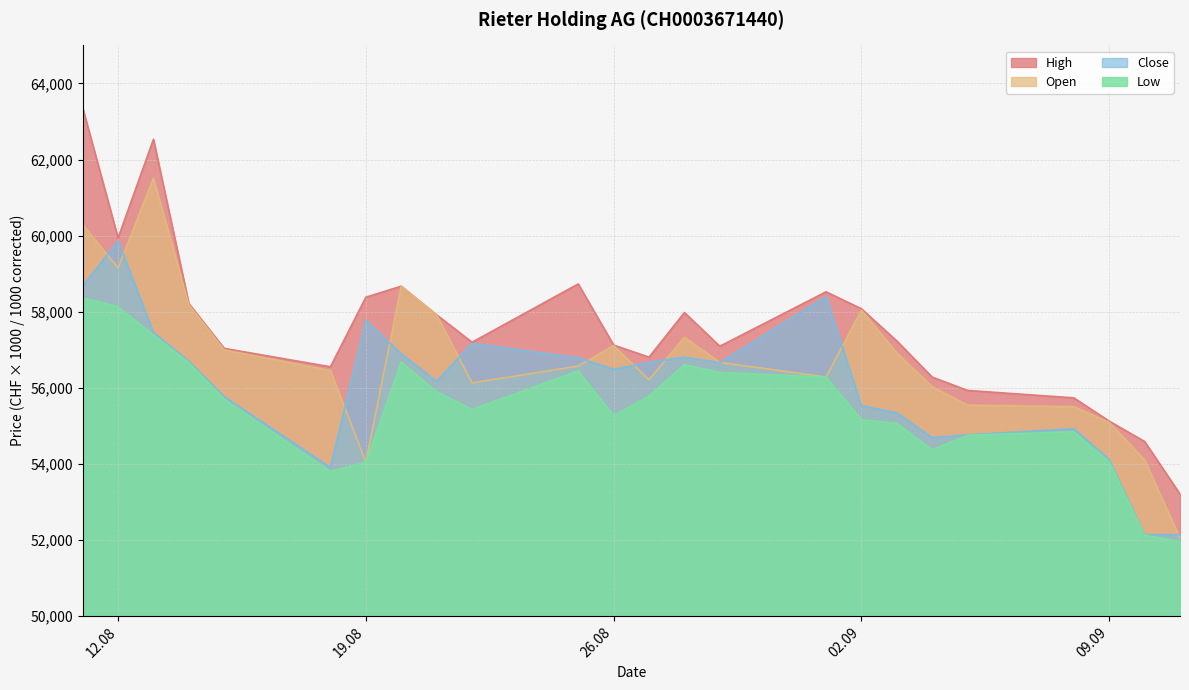

How many interior local peaks does the Low series have?

4